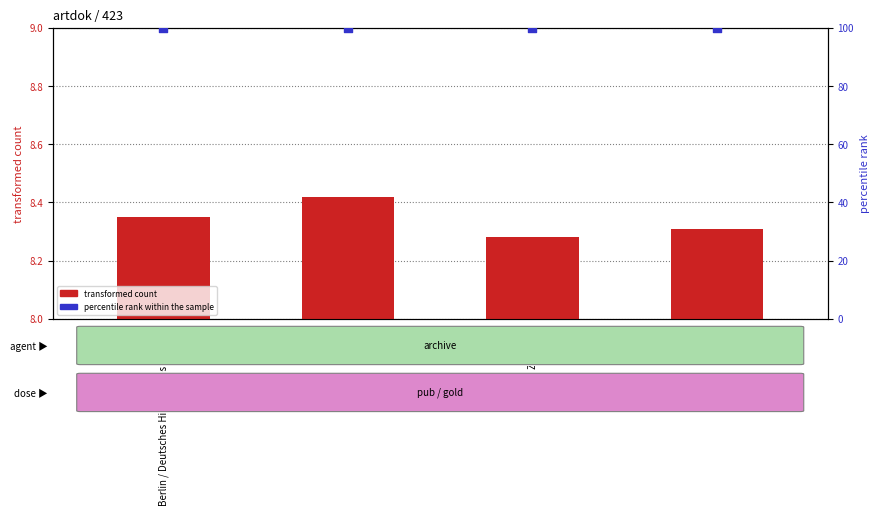

Which series has the largest total across all categories?

percentile rank within the sample